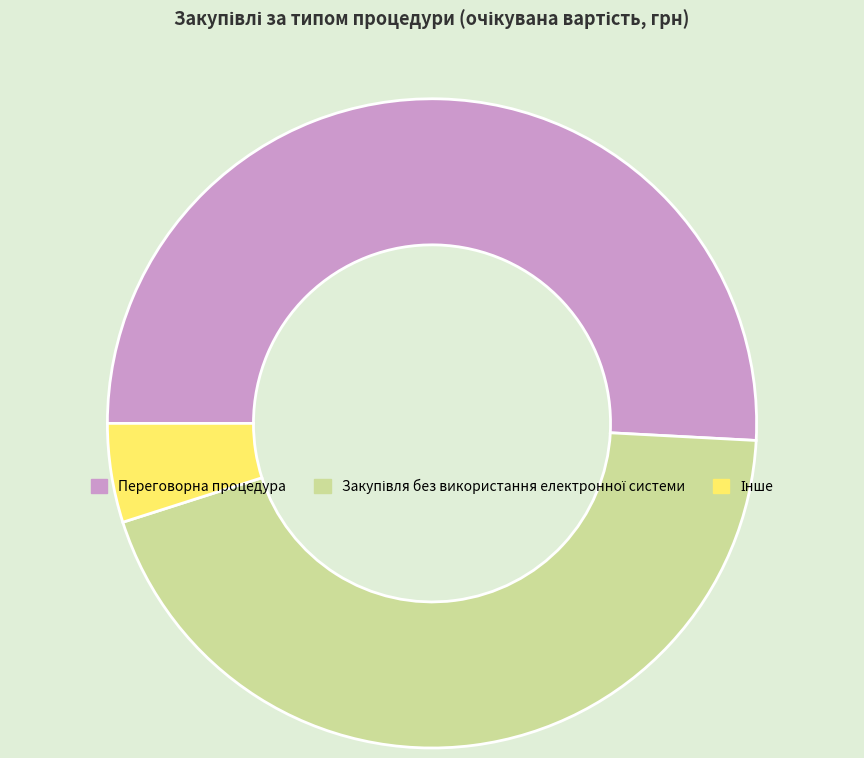

Is there a majority slice in this chart?

Yes